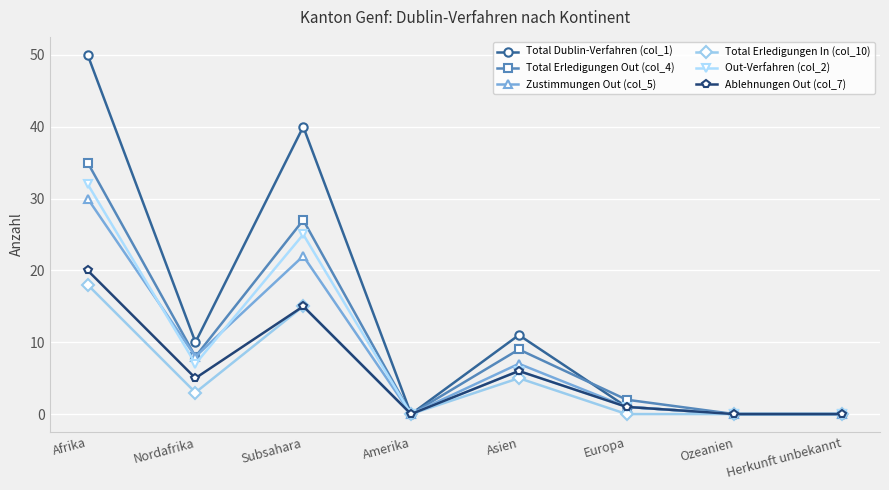

Does the chart display data point markers on the line(s)?

Yes